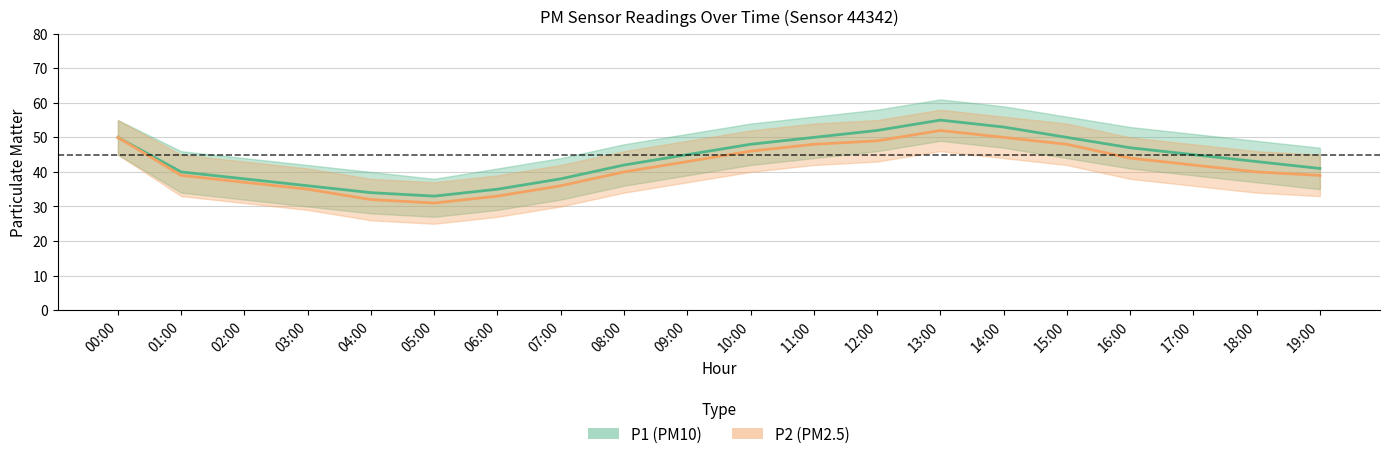

Where is the first local minimum for P1?

05:00